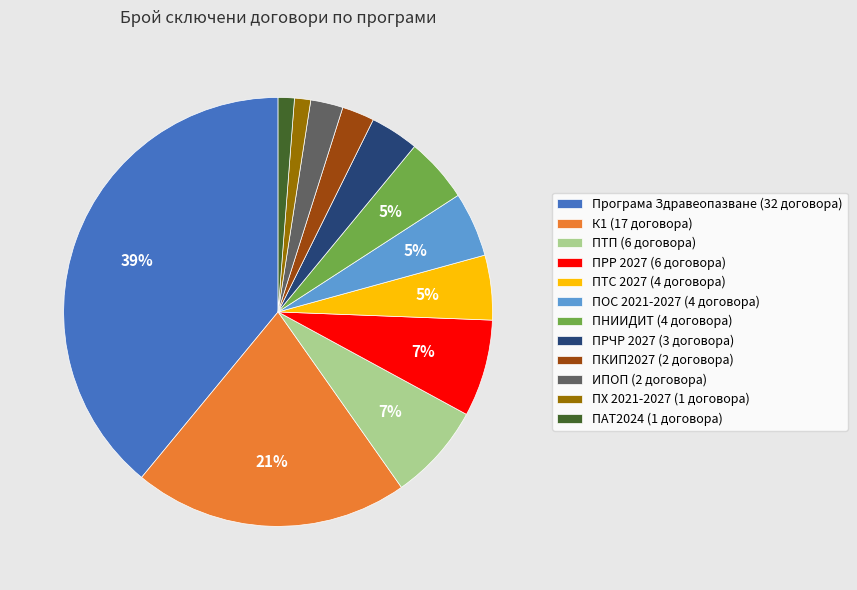

Between ПНИИДИТ (4 договора) and ПАТ2024 (1 договора), which is larger?

ПНИИДИТ (4 договора)